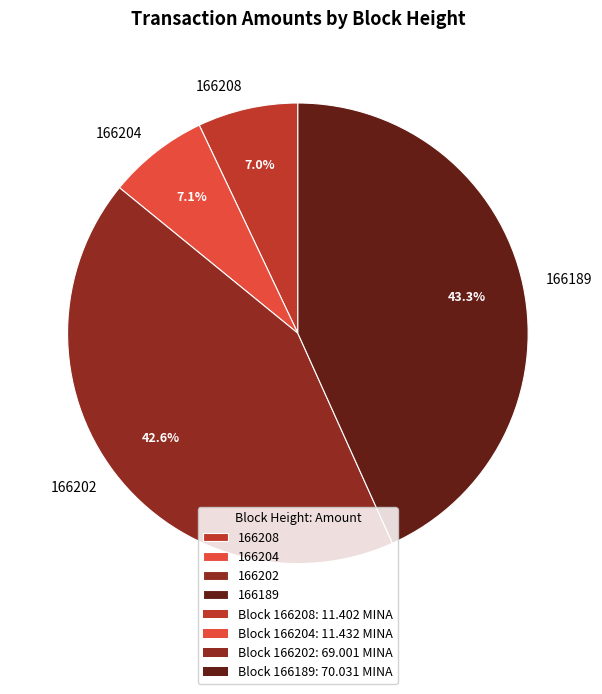

True or false: 166202 accounts for 43% of the total.

True